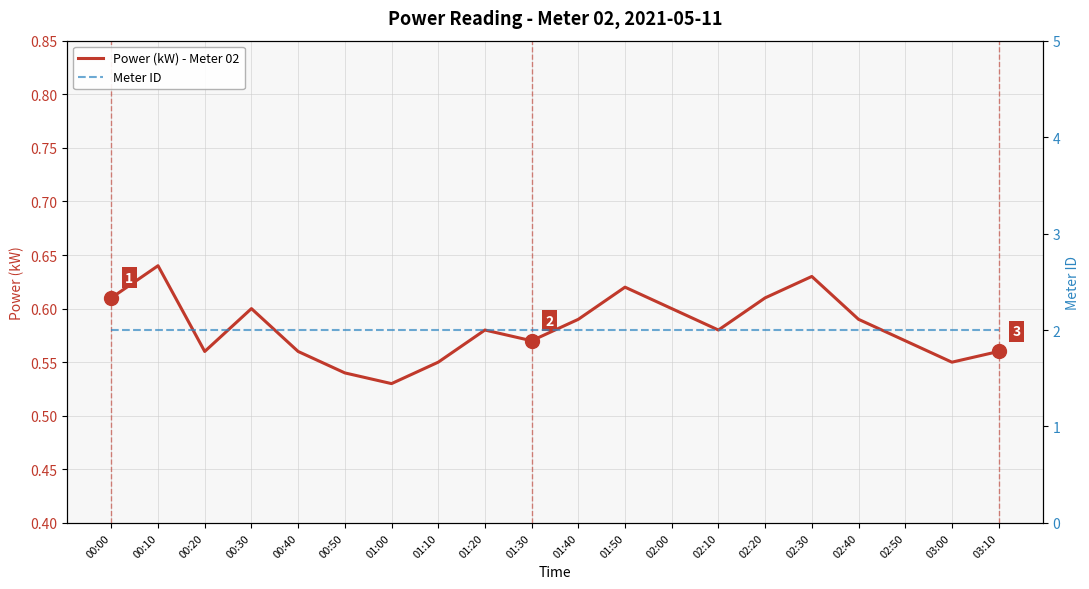

Is it true that Power (kW) - Meter 02 equals 0.6 at 01:50?

True